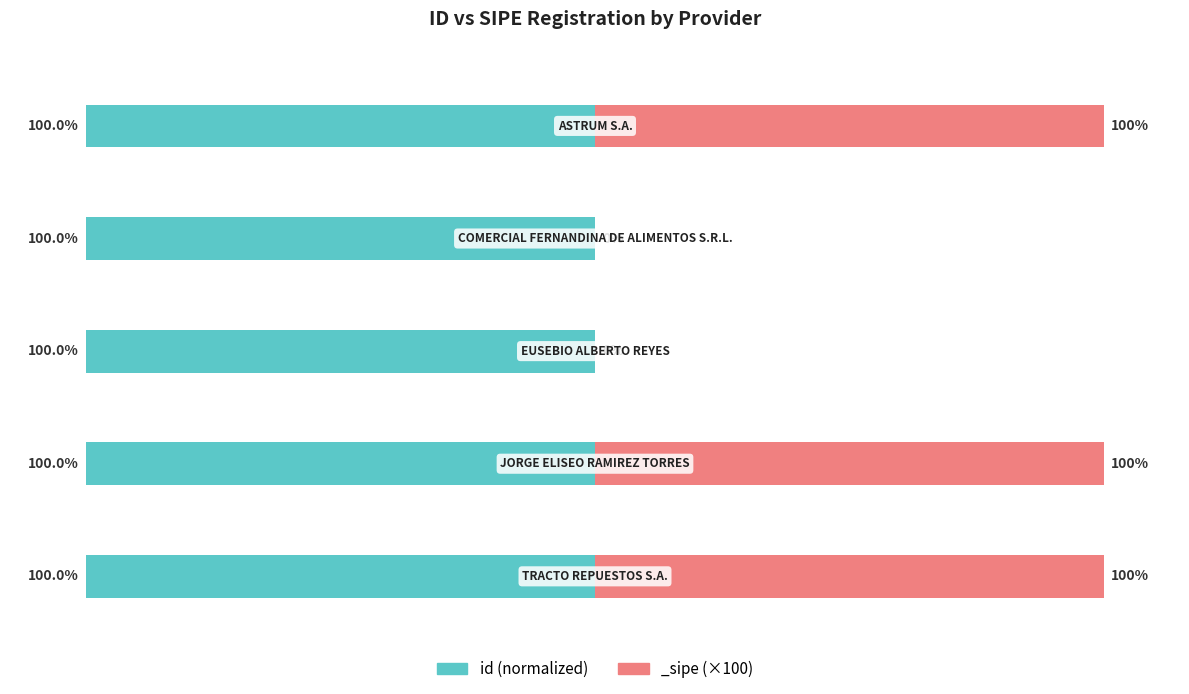

How many data points does each series have?

5